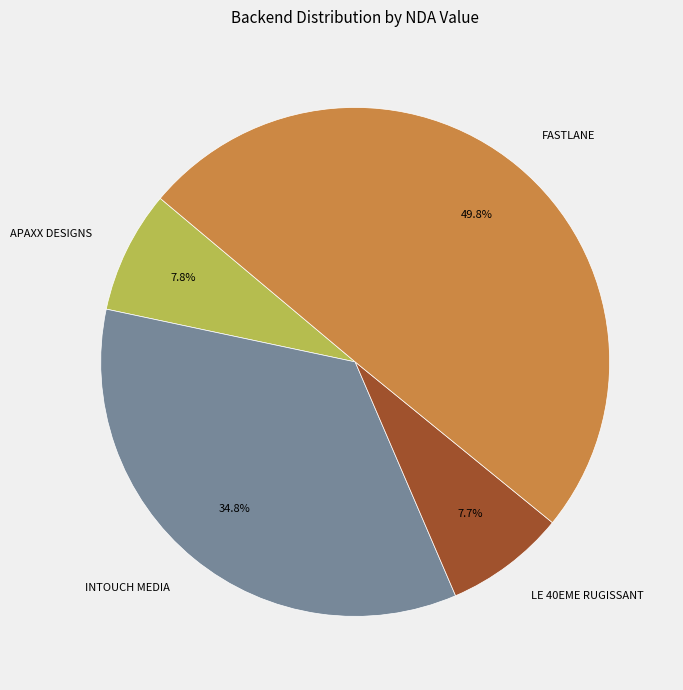

What is the ratio of the value at LE 40EME RUGISSANT to the value at APAXX DESIGNS?

1.0